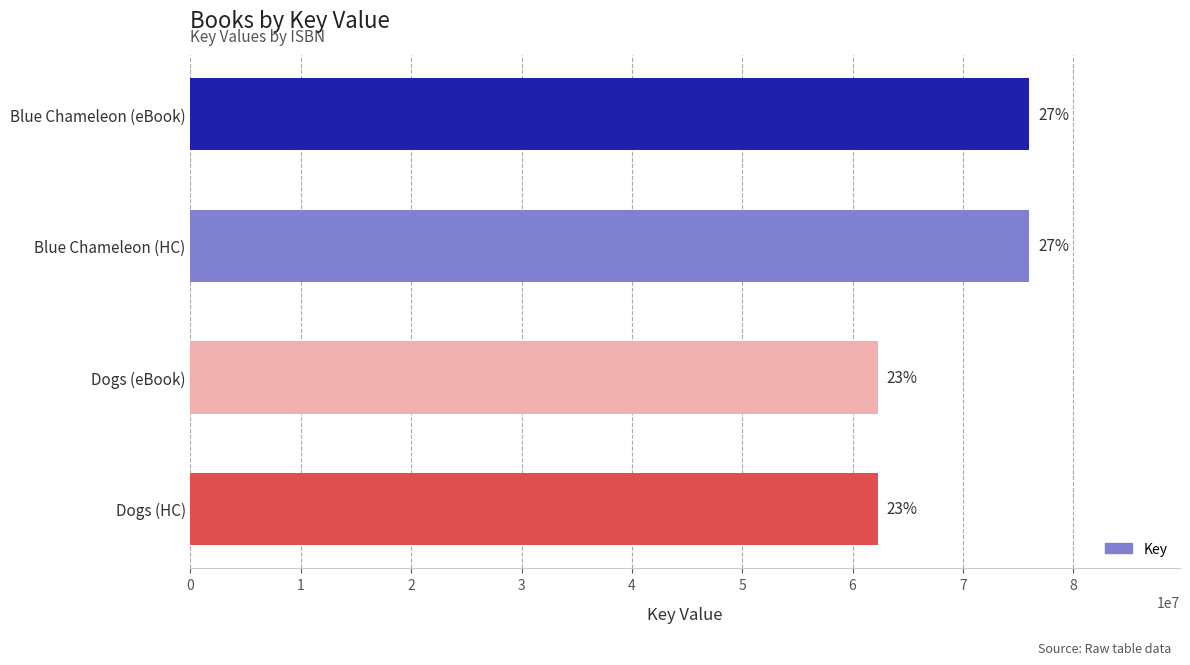

How many bars are there in total?

4